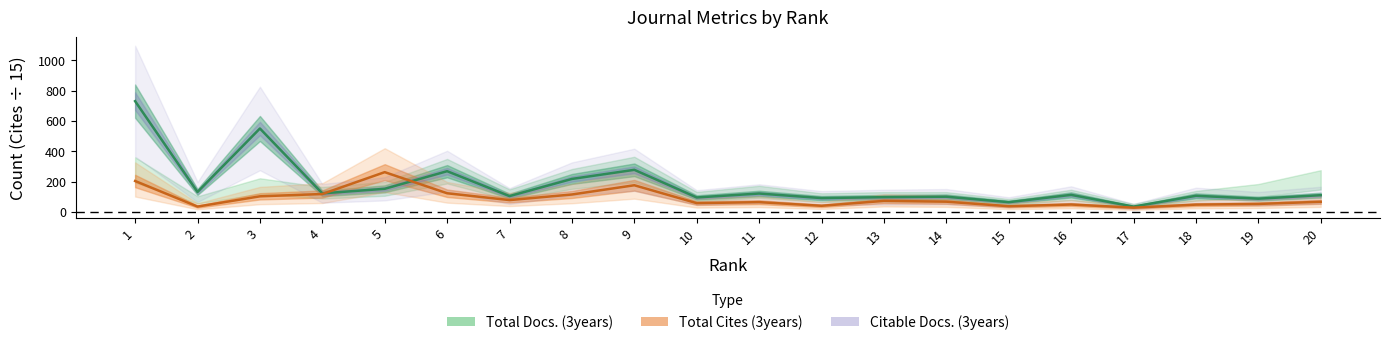

At which label is Citable Docs. (3years) closest to 383?

9